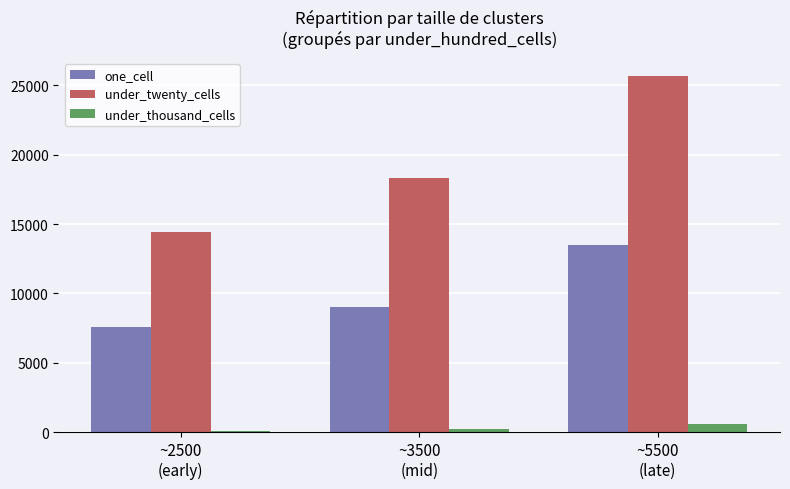

At how many categories does at least one series exceed 24821?

1